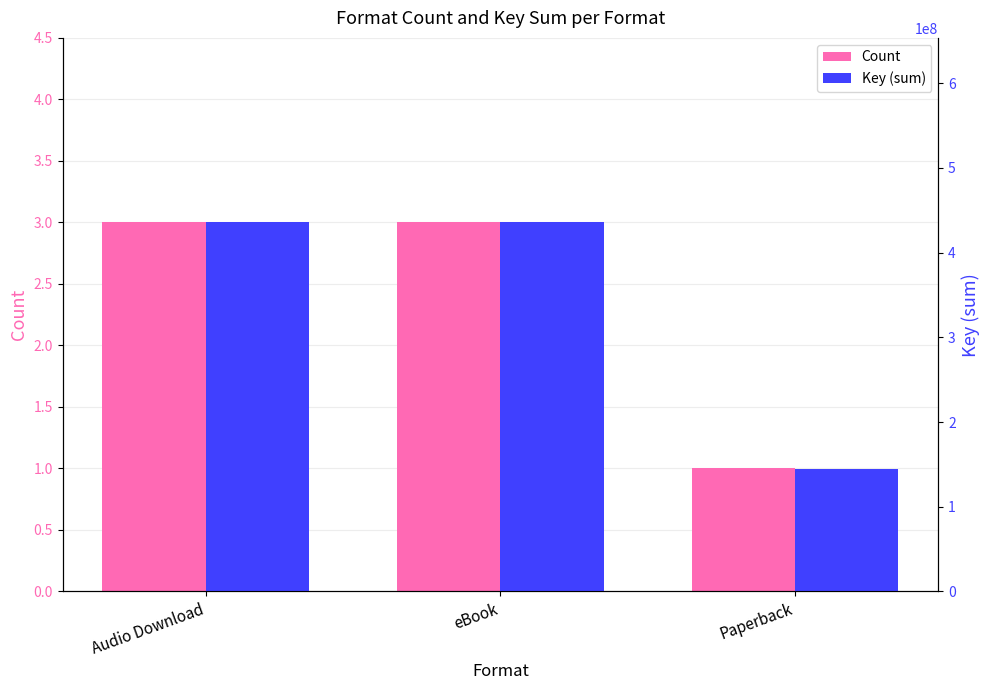

At which category does the chart reach its peak across all series?

Audio Download